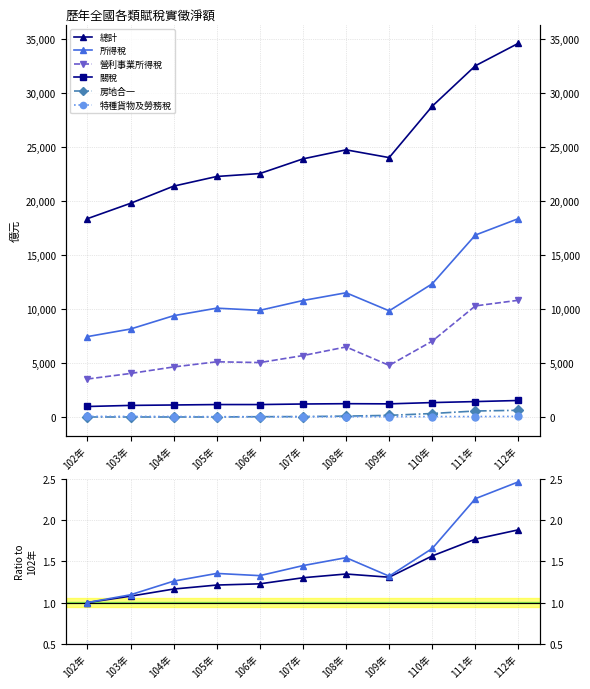

List the labels in order of 特種貨物及勞務稅 value, smallest first.

106年, 107年, 108年, 109年, 105年, 110年, 111年, 104年, 102年, 103年, 112年